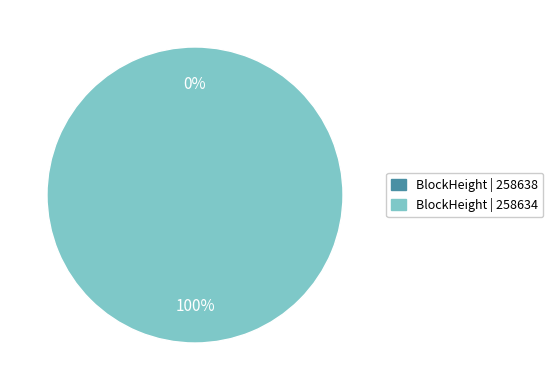

What is the change in value from 258638 to 258634?

+1540